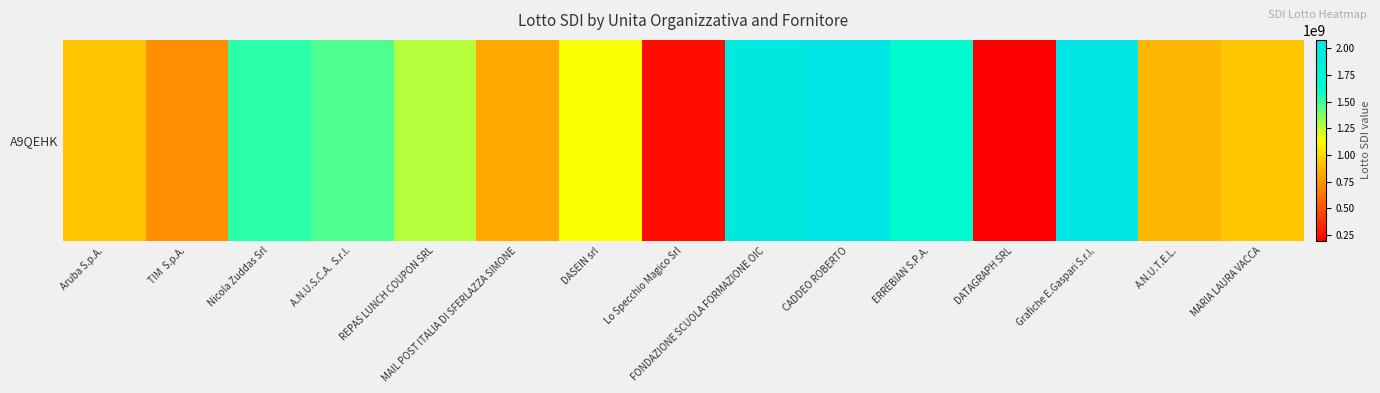

Which category has the highest value across all series?

CADDEO ROBERTO